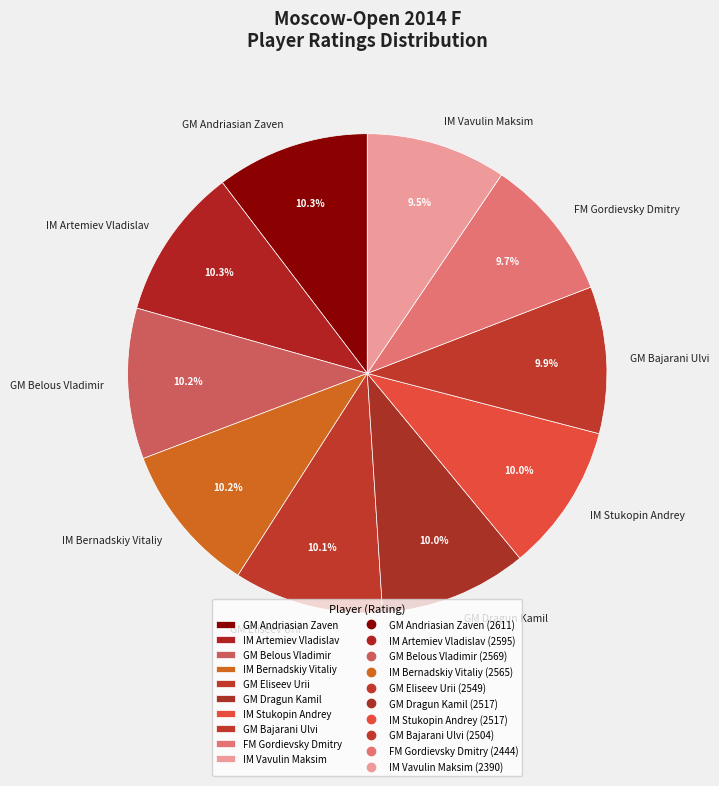

Approximately how many times larger is the value at GM Andriasian Zaven compared to GM Eliseev Urii?

1.0